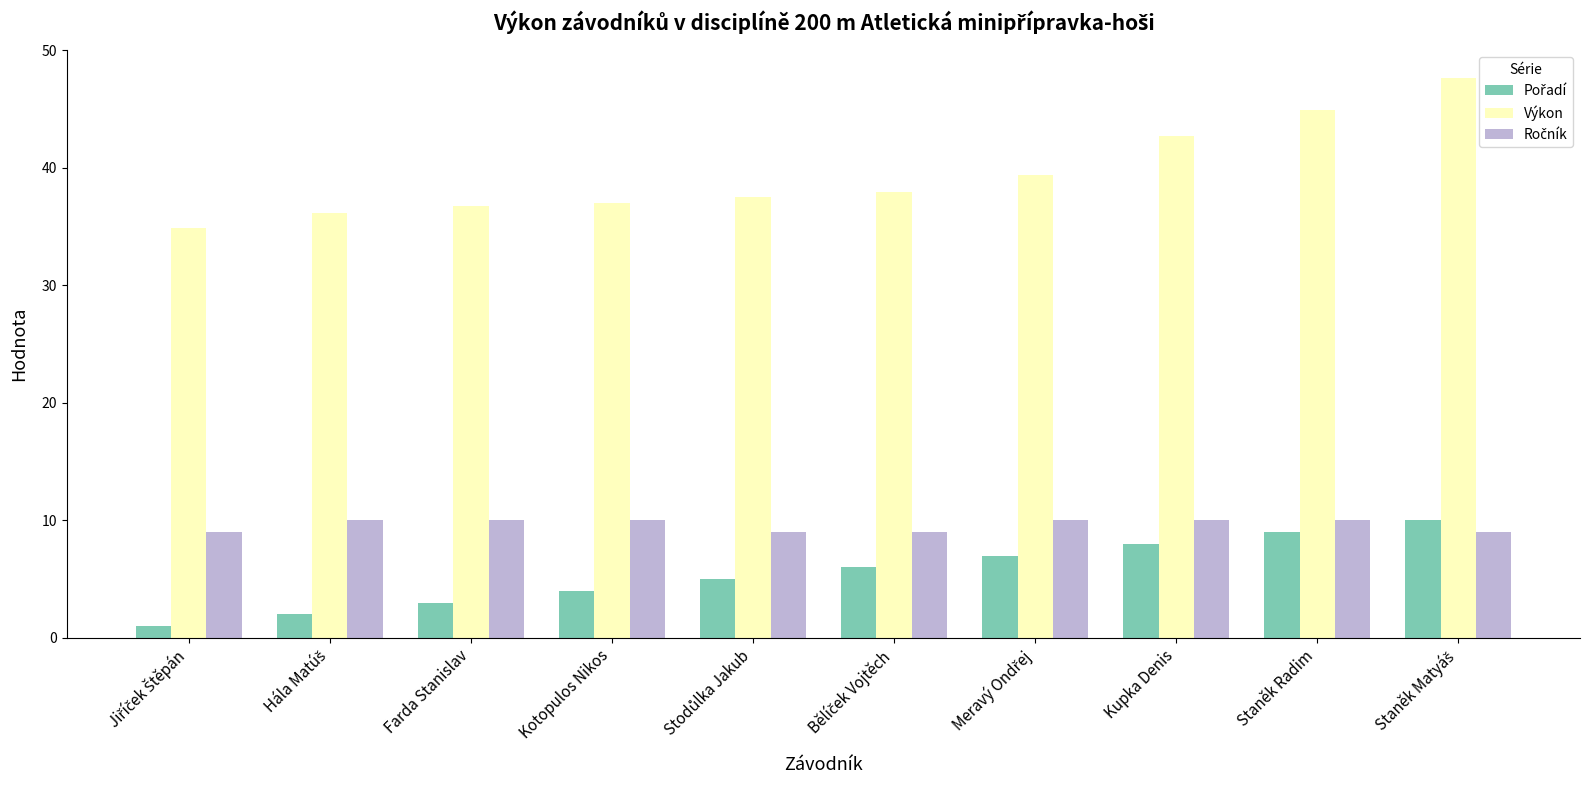

The value of Výkon at Kotopulos Nikos is 16.4. True or false?

False